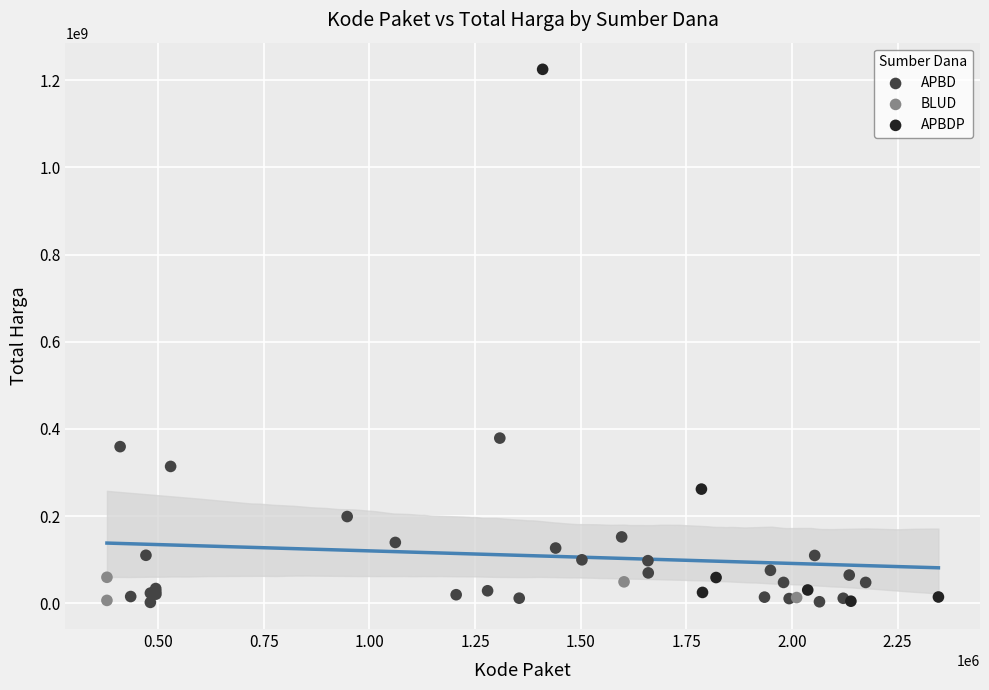

Which series contains the highest Y value?

APBDP